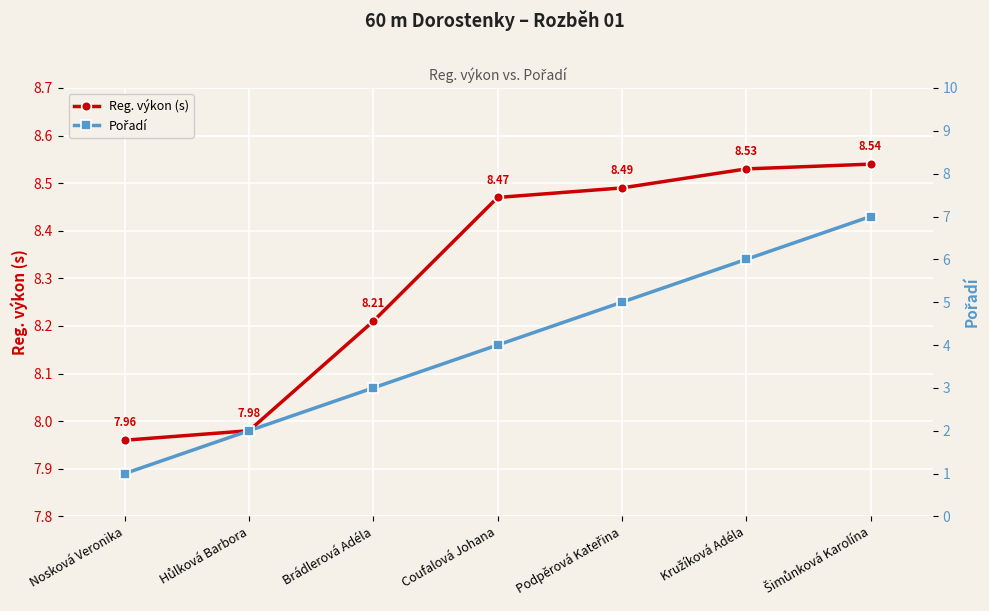

True or false: Pořadí and Reg. výkon (s) intersect in this chart.

False